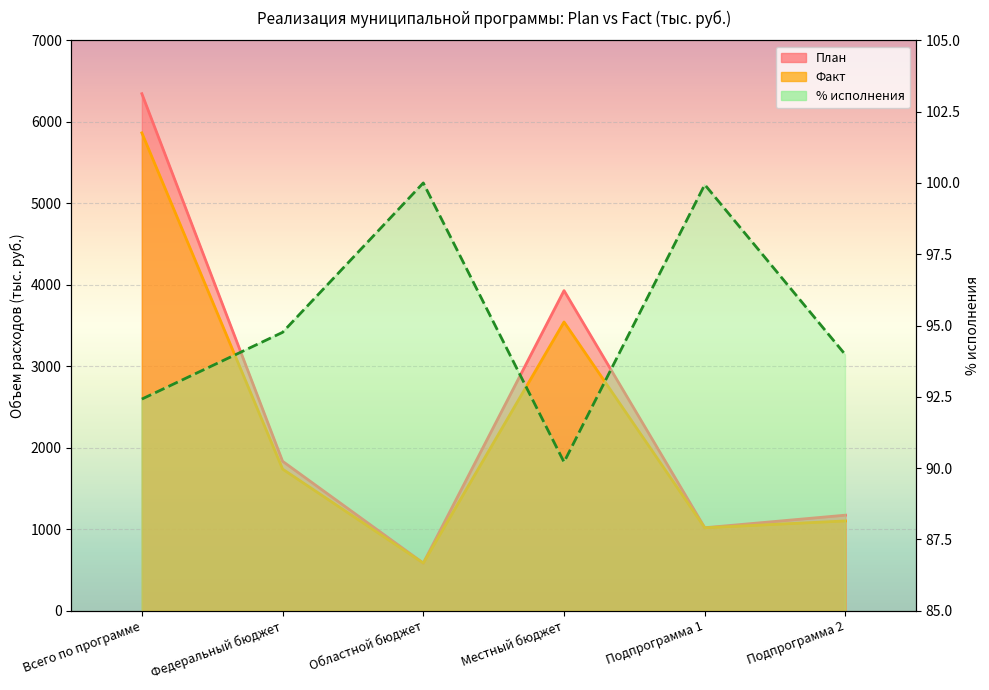

What is the difference between the maximum and minimum values in the План series?

5762.0